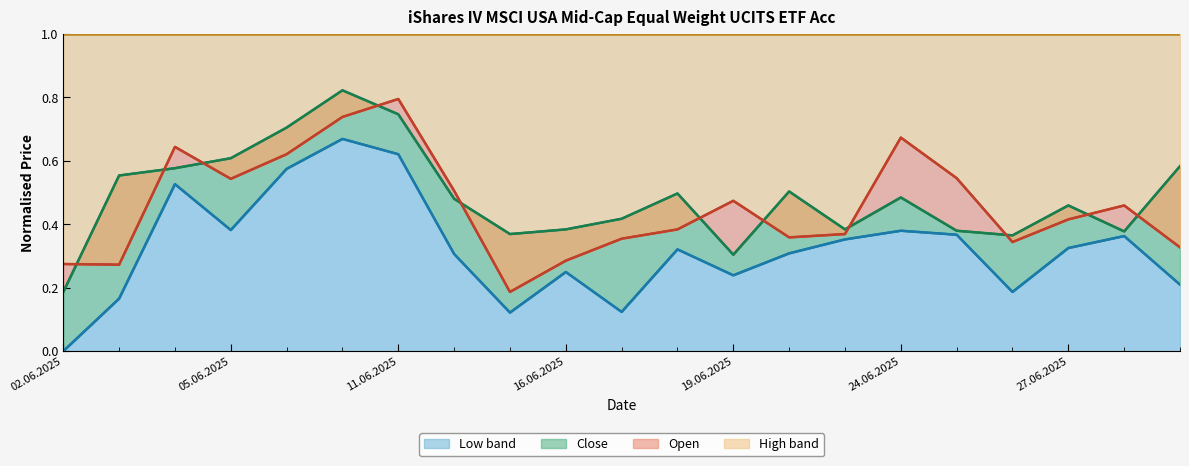

Which series has the largest total across all categories?

High (line)